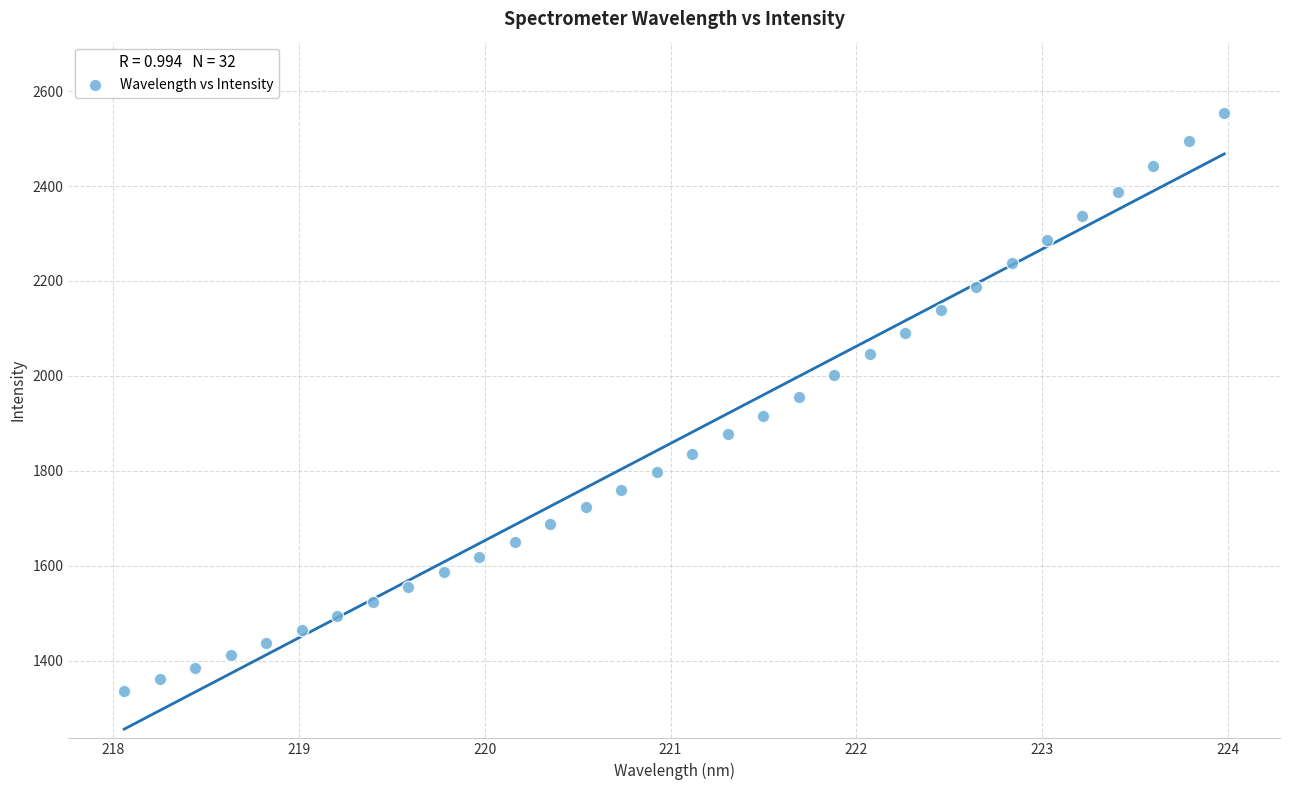

What is the range of X values (max minus min)?

5.9